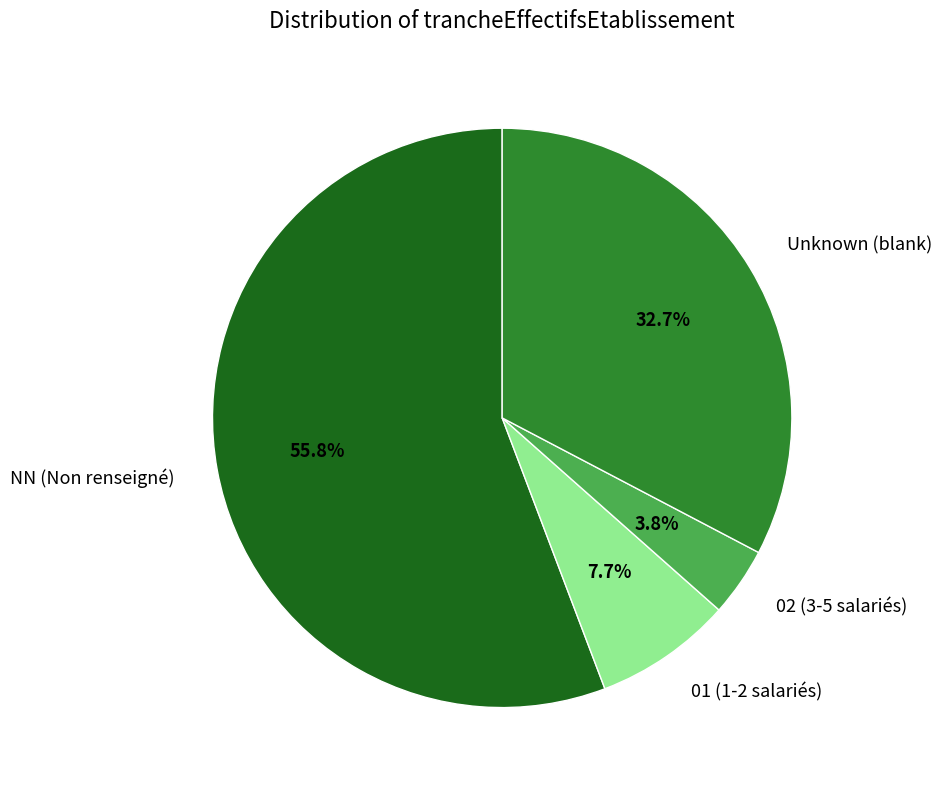

Which slice is the smallest?

02